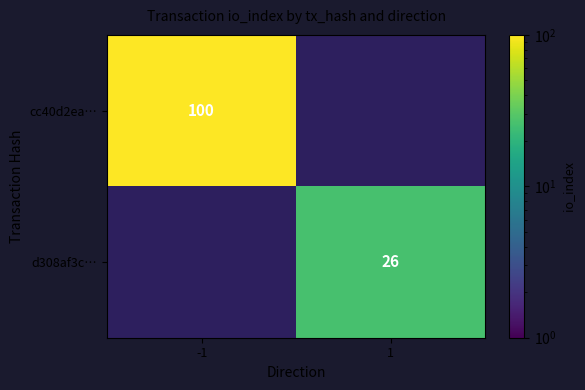

Is it true that cc40d2ea… equals 100 at -1?

True